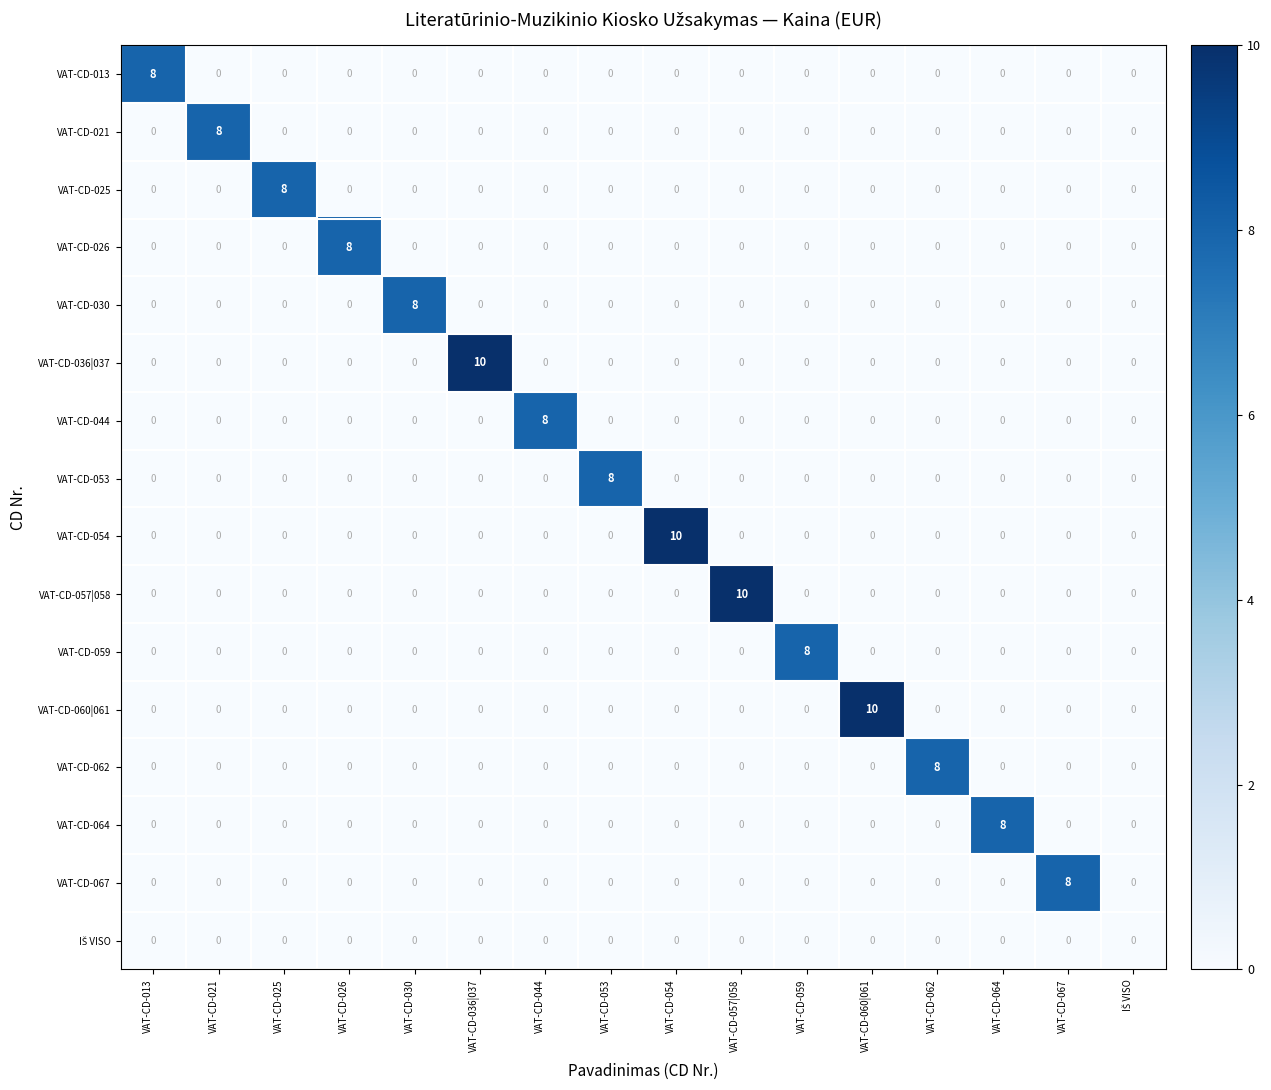

Which category has the highest value in the VAT-CD-054 series?

VAT-CD-054